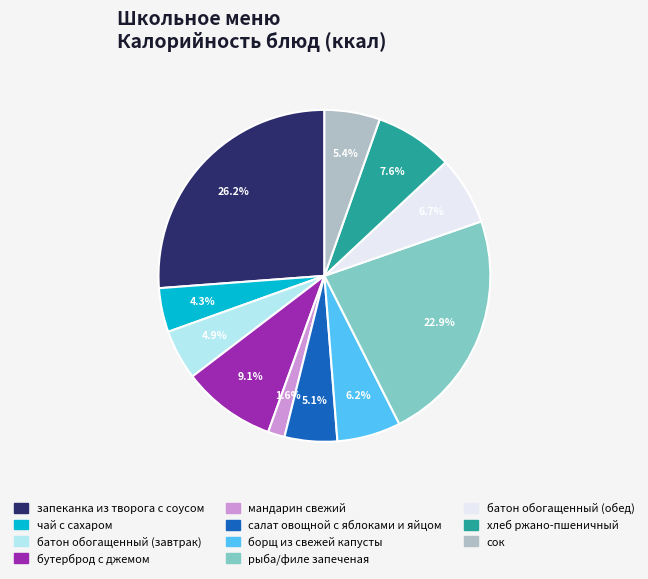

Which slice is the largest?

запеканка из творога с соусом